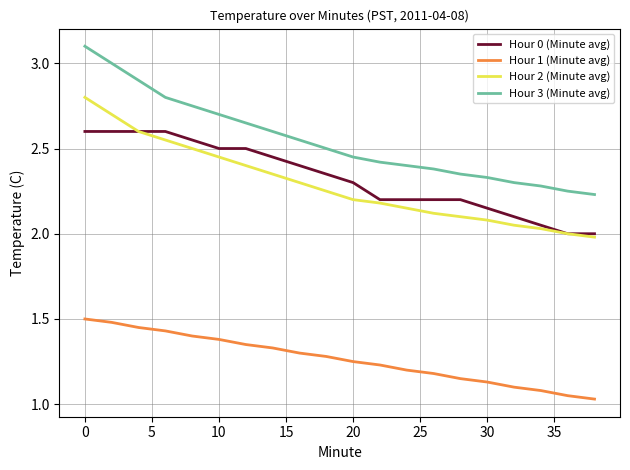

List the series in order of their peak value, highest first.

Hour 3 (Minute avg), Hour 2 (Minute avg), Hour 0 (Minute avg), Hour 1 (Minute avg)